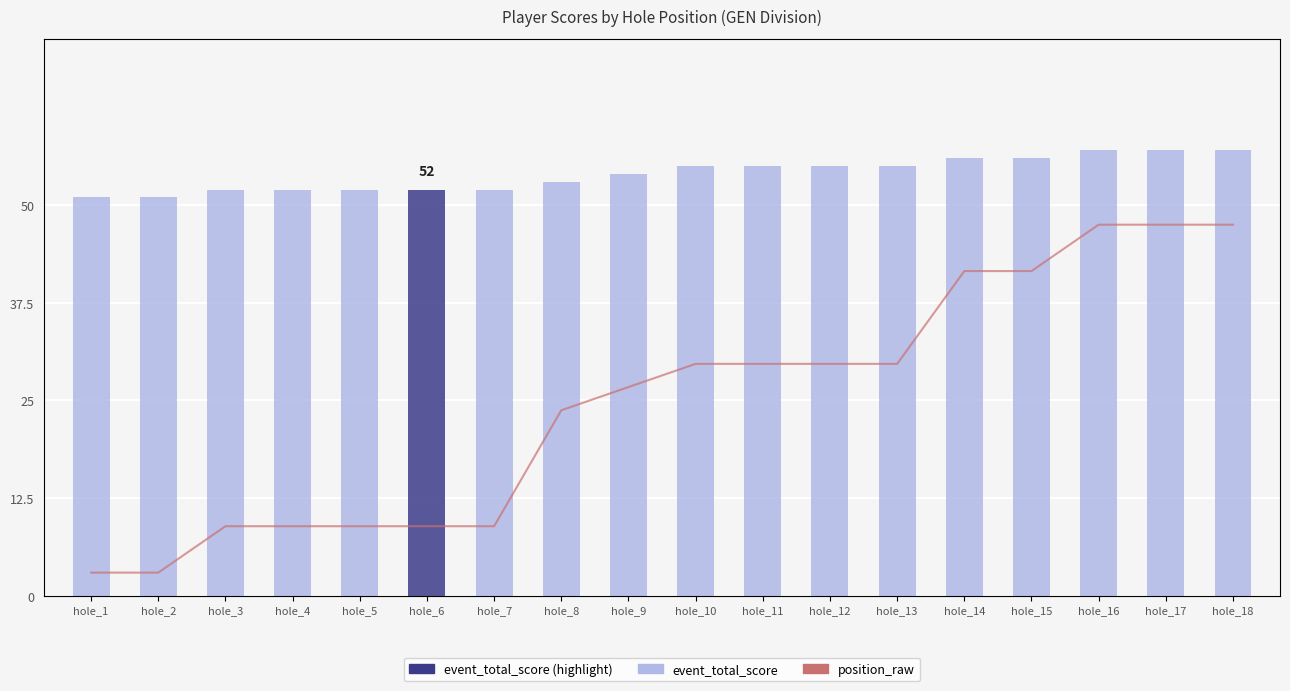

Which has a higher value, hole_7 or hole_15?

hole_15